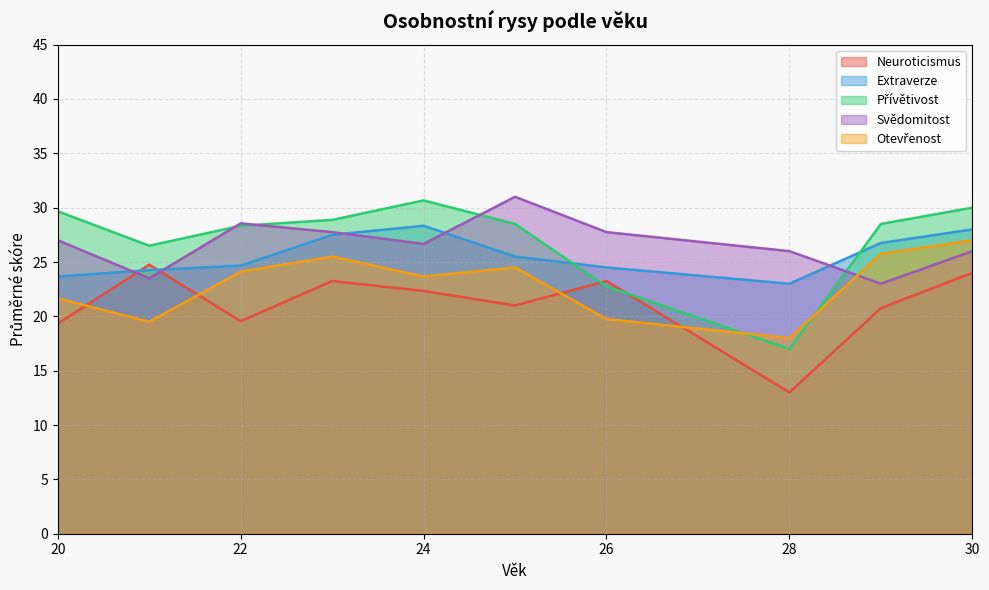

True or false: Svědomitost and Extraverze intersect in this chart.

True